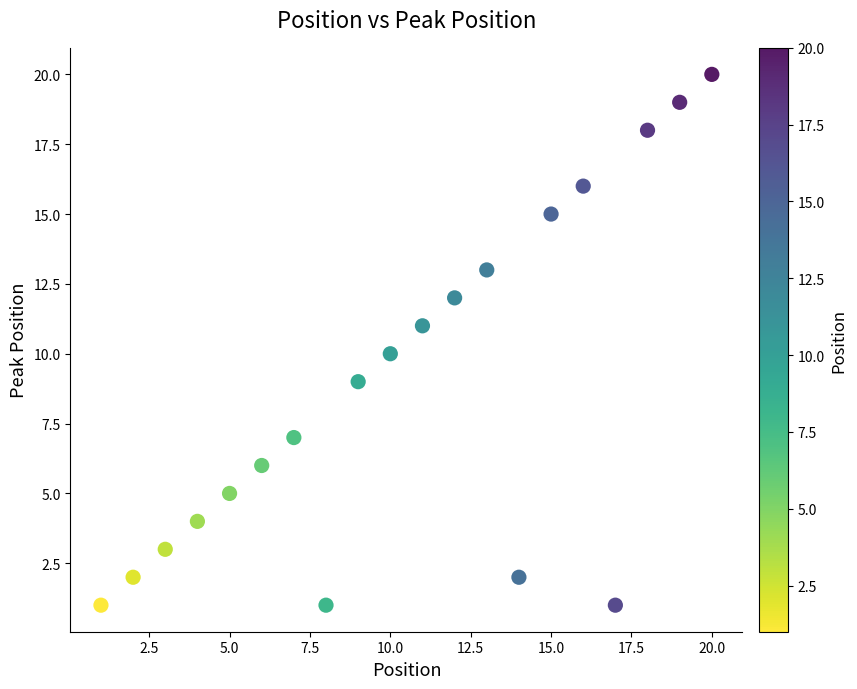

What is the range of Y values (max minus min)?

19